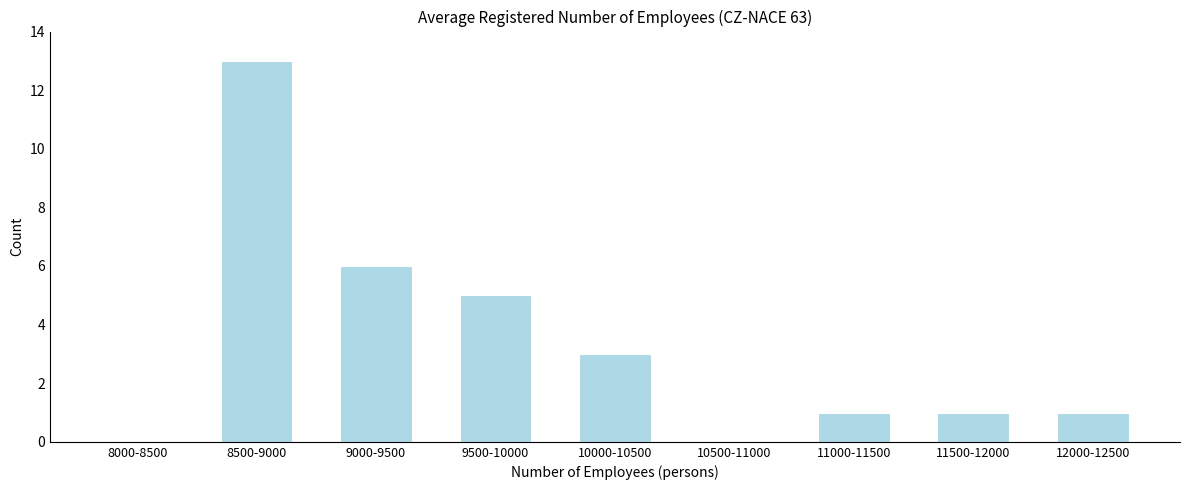

Reading left to right, extract all data points from this chart.

8000-8500=0	8500-9000=13	9000-9500=6	9500-10000=5	10000-10500=3	10500-11000=0	11000-11500=1	11500-12000=1	12000-12500=1